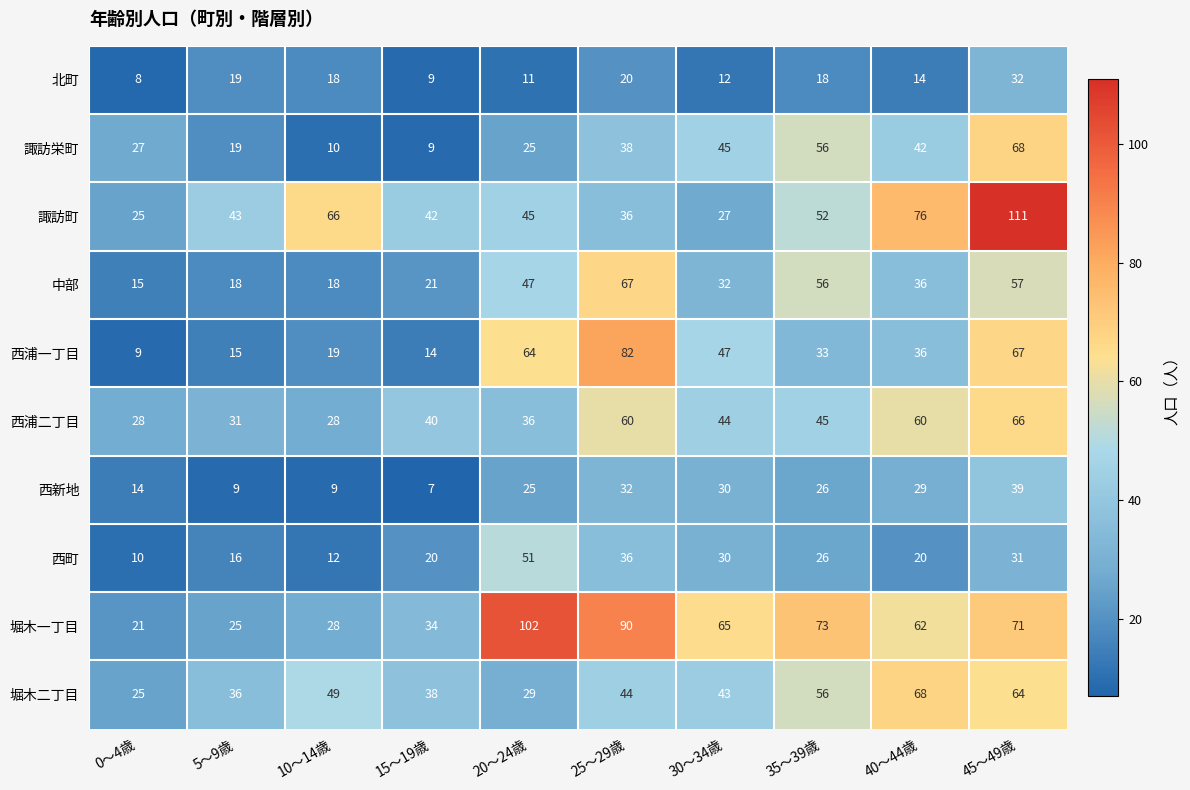

What is the average value of the 中部 series?

37